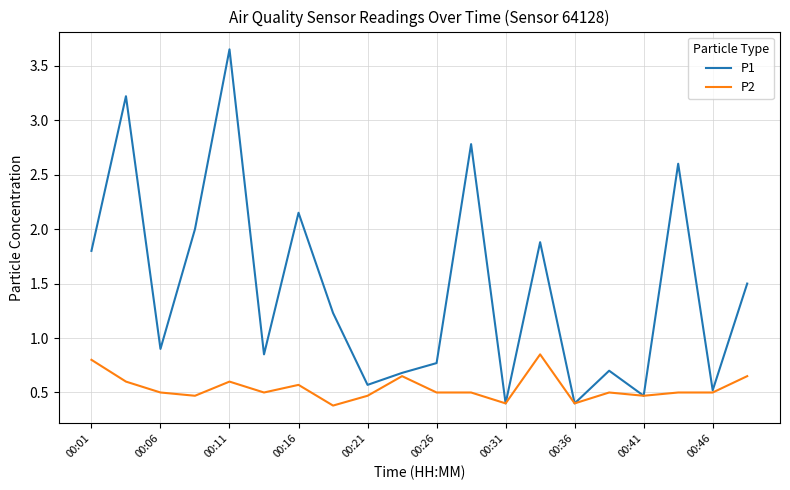

True or false: P1 has more than 1 points higher than both neighbors.

True